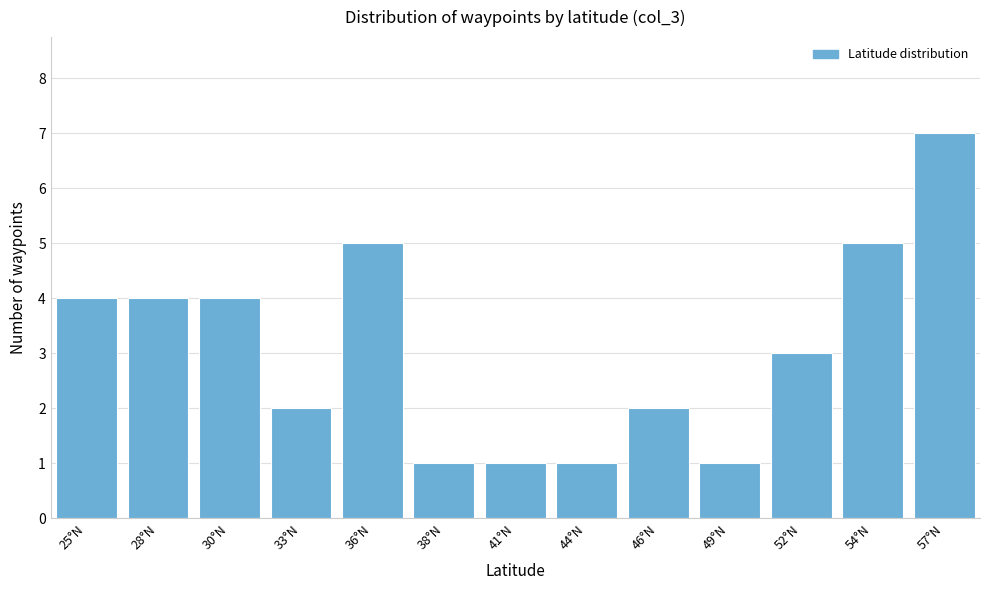

Reading left to right, extract all data points from this chart.

25°N=4	28°N=4	30°N=4	33°N=2	36°N=5	38°N=1	41°N=1	44°N=1	46°N=2	49°N=1	52°N=3	54°N=5	57°N=7